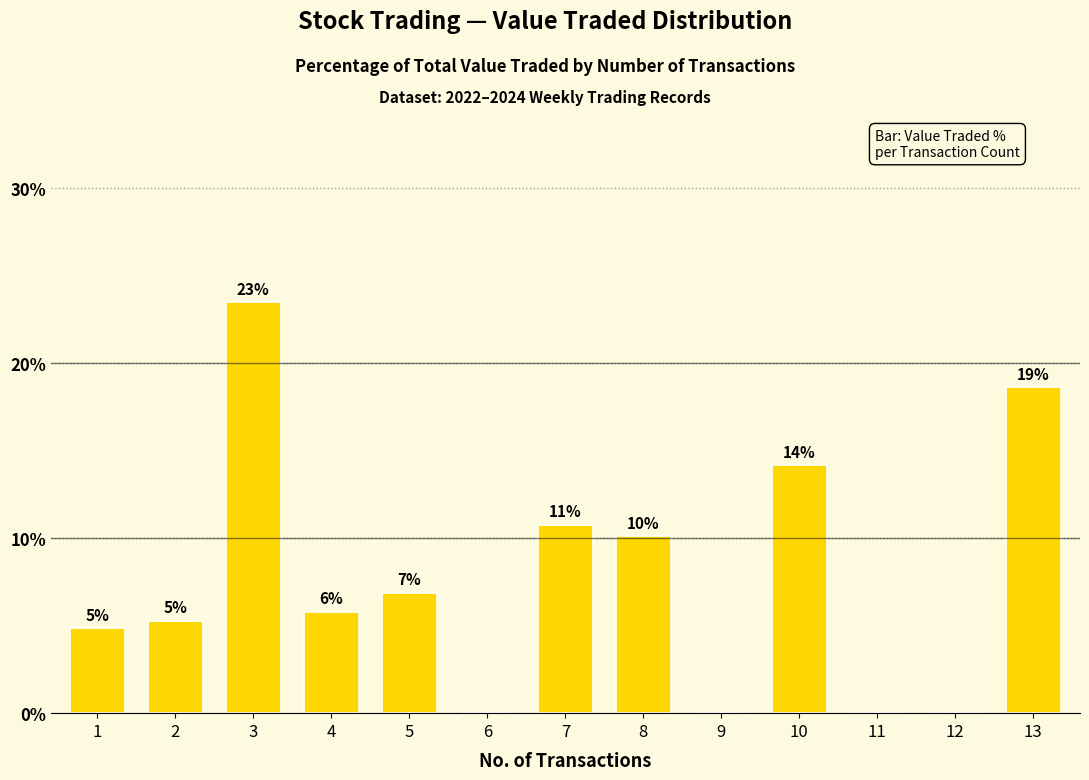

List the labels in order of value, smallest first.

6, 9, 11, 12, 1, 2, 4, 5, 8, 7, 10, 13, 3